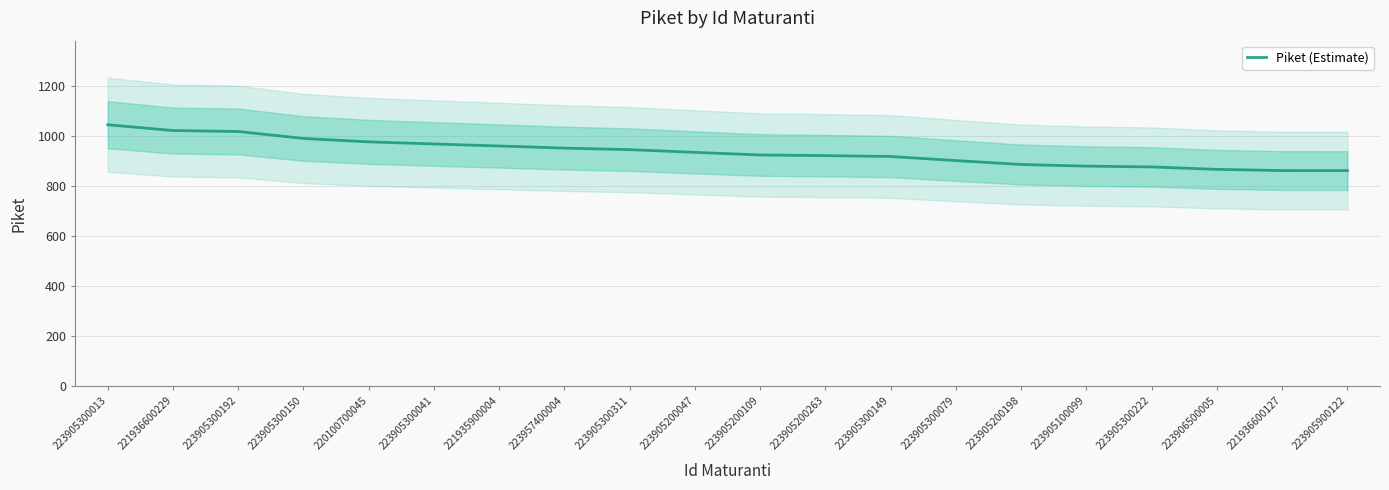

Which category has the highest value across all series?

223905300013